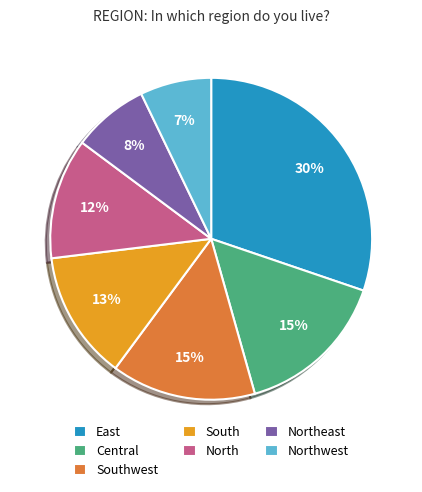

Approximately how many times larger is the value at Central compared to North?

1.3